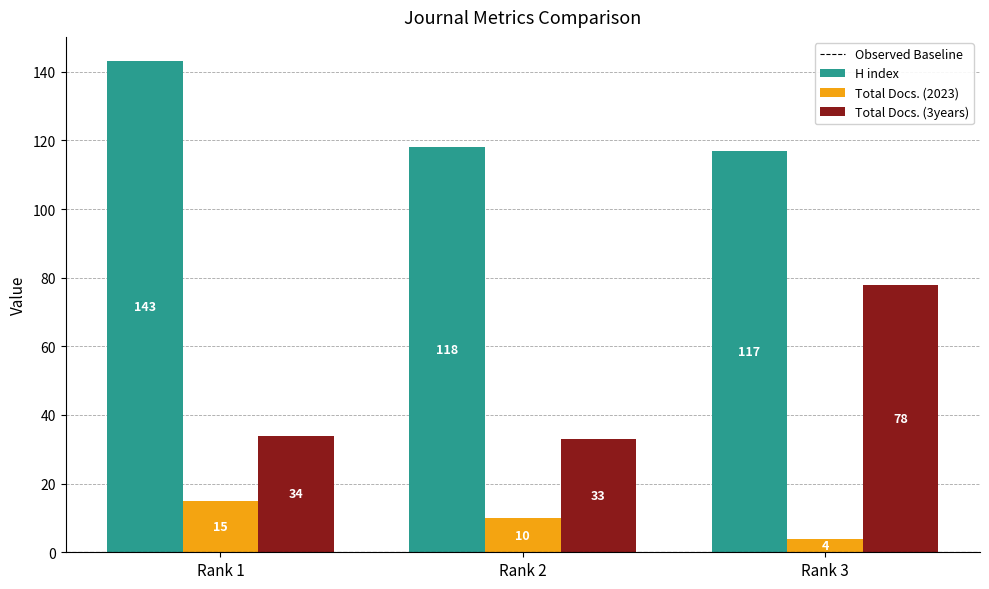

What is the difference between the second highest and minimum values in the Total Docs. (3years) series?

1